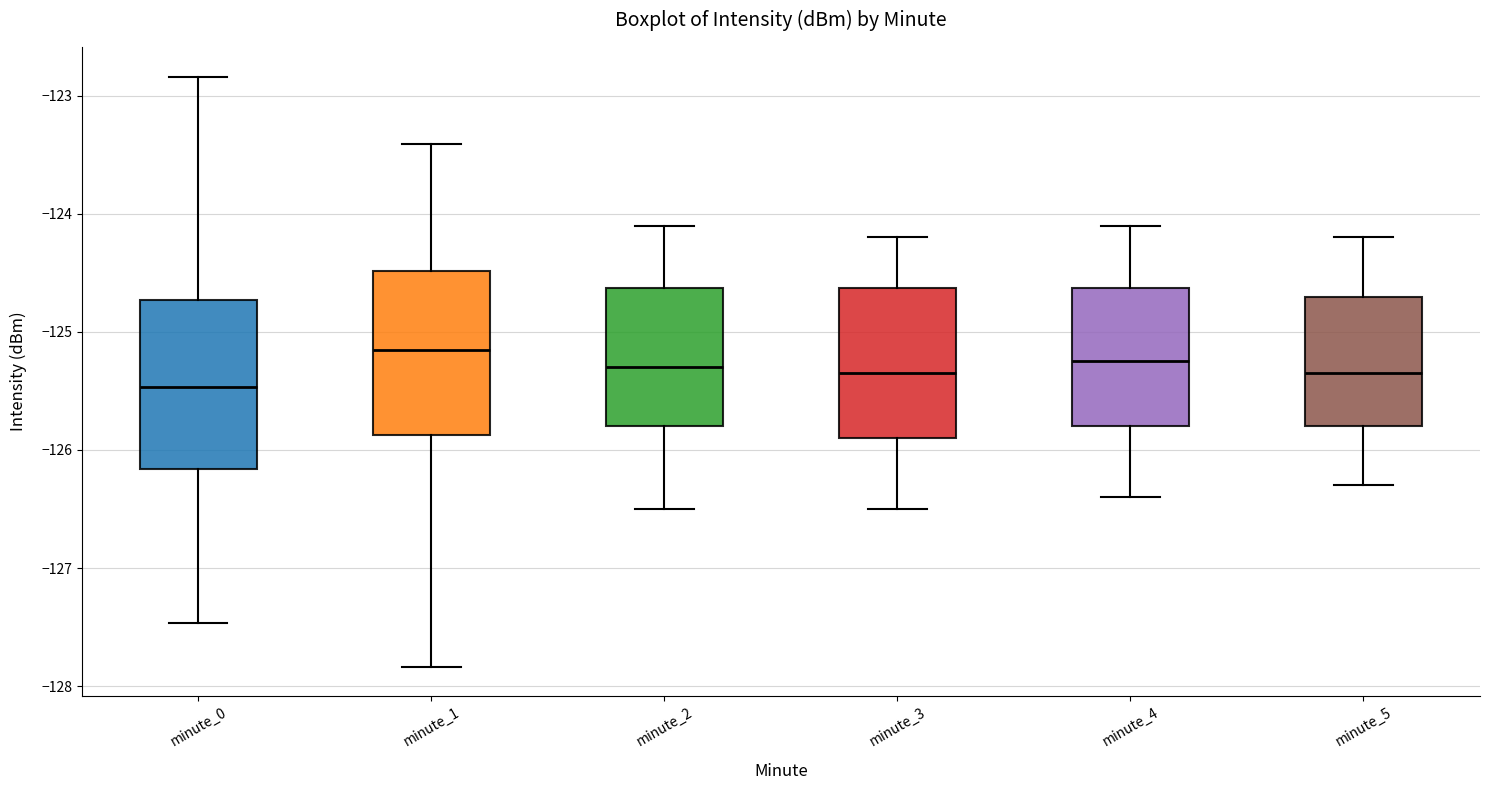

Reading left to right, transcribe this box plot: for each box, give where its median line is, the range the box spans, and where its two whiskers end, as read against the y-axis. The values are not printed on the chart, so give them approximately, as read against the axis.

minute_0: median -125.5, box -126.2 to -124.7, whiskers -127.5 to -122.8
minute_1: median -125.1, box -125.9 to -124.5, whiskers -127.8 to -123.4
minute_2: median -125.3, box -125.8 to -124.6, whiskers -126.5 to -124.1
minute_3: median -125.3, box -125.9 to -124.6, whiskers -126.5 to -124.2
minute_4: median -125.2, box -125.8 to -124.6, whiskers -126.4 to -124.1
minute_5: median -125.3, box -125.8 to -124.7, whiskers -126.3 to -124.2